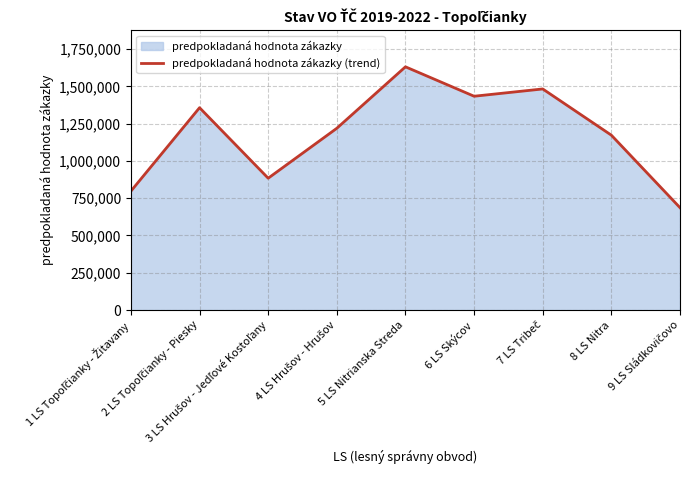

Does the chart display data point markers on the line(s)?

No